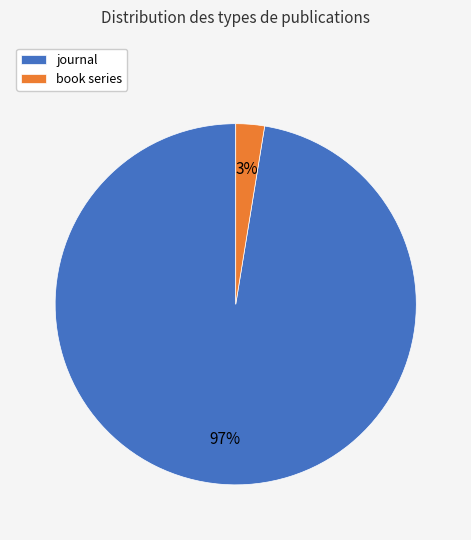

Rank the categories by value from highest to lowest.

journal, book series